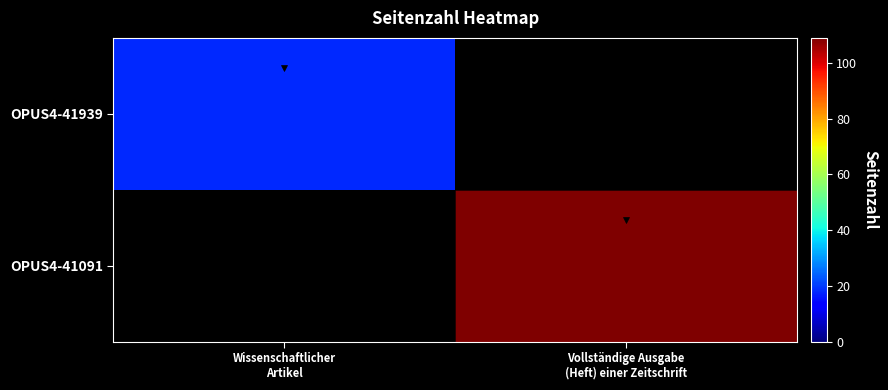

Rank the series by their maximum value, from lowest to highest.

OPUS4-41939, OPUS4-41091